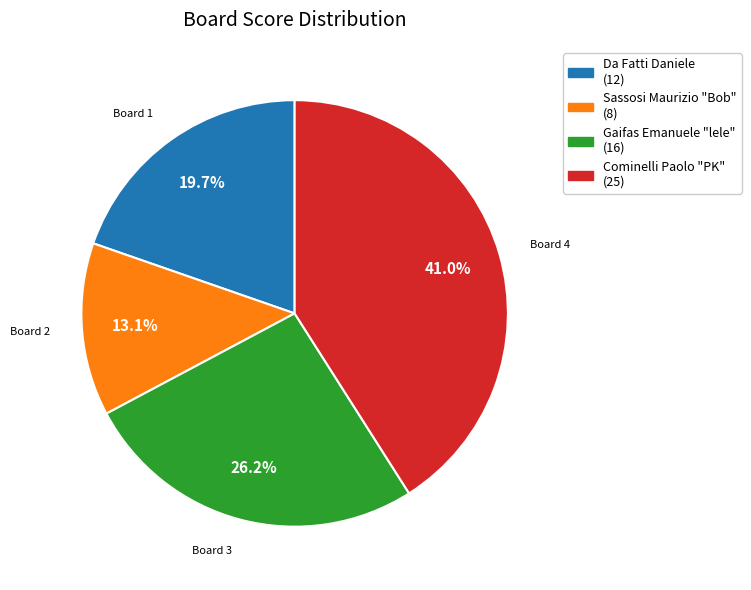

To the nearest percent, what is the difference between the largest and smallest slice percentages?

28%